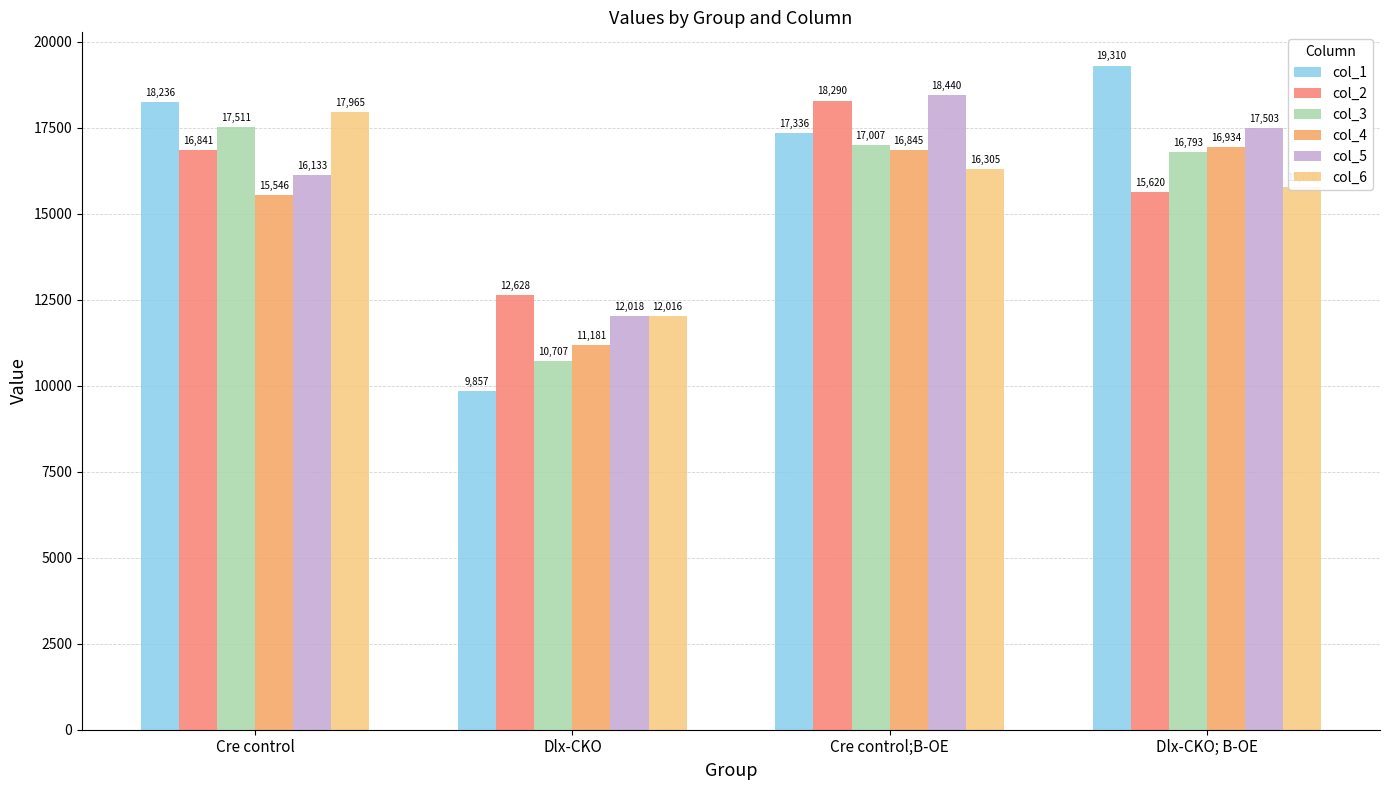

At which category is the sum across all series the highest?

Cre control;B-OE